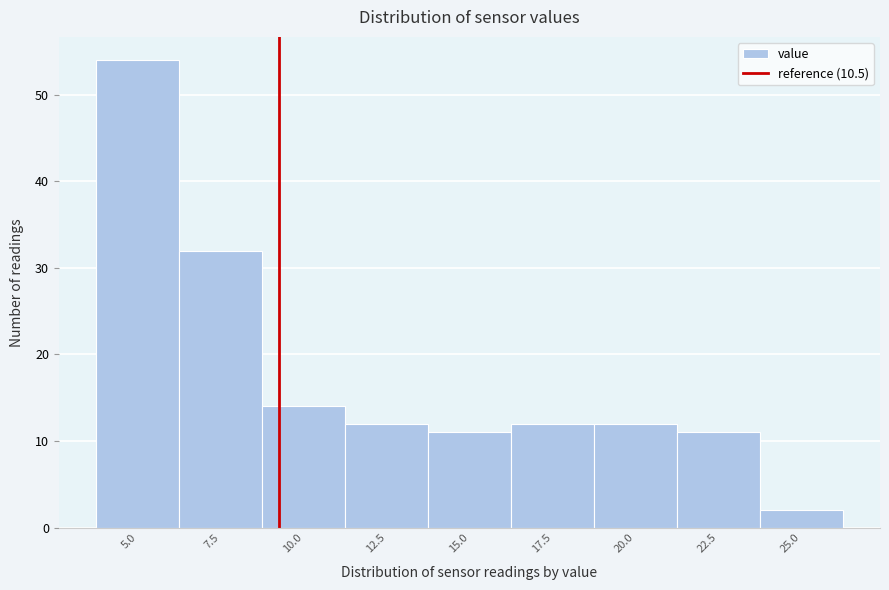

Reading left to right, extract all data points from this chart.

54	32	14	12	11	12	12	11	2